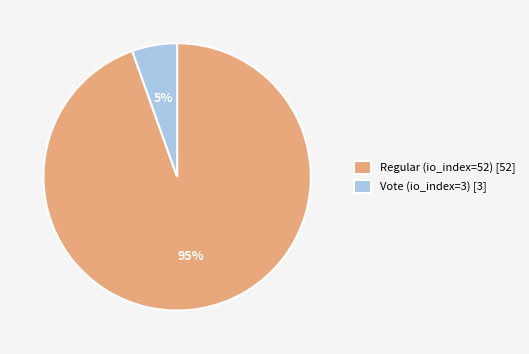

Rank the categories by value from lowest to highest.

Vote (io_index=3), Regular (io_index=52)